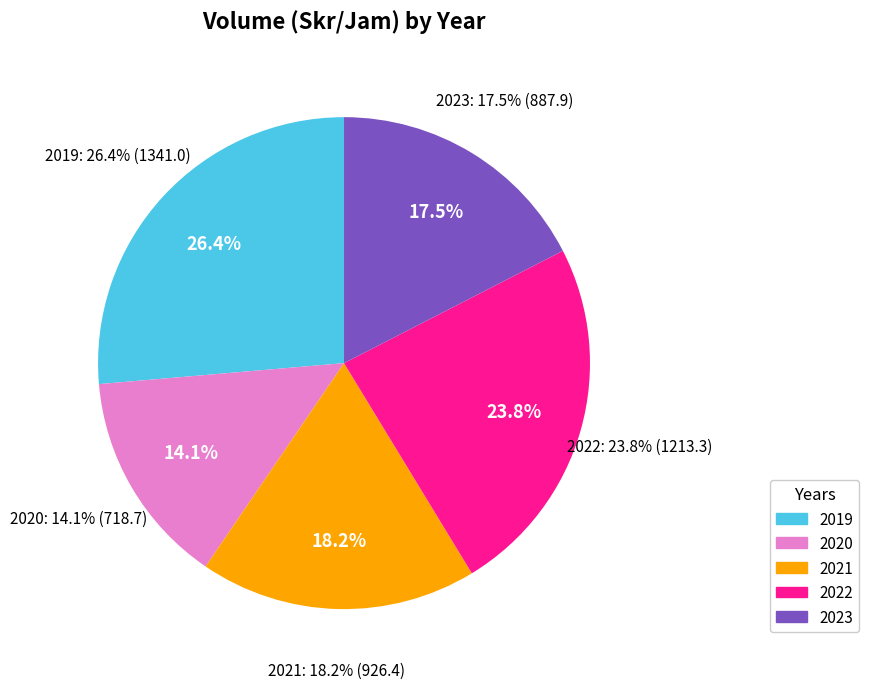

To the nearest percent, what is the difference between the largest and smallest slice percentages?

12%